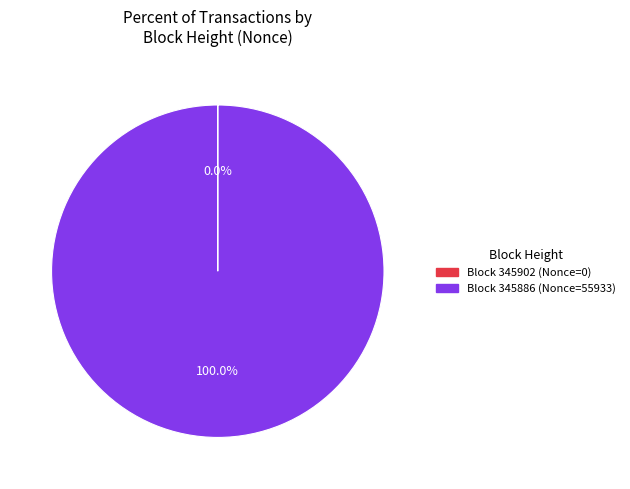

Does any single category account for the majority?

Yes